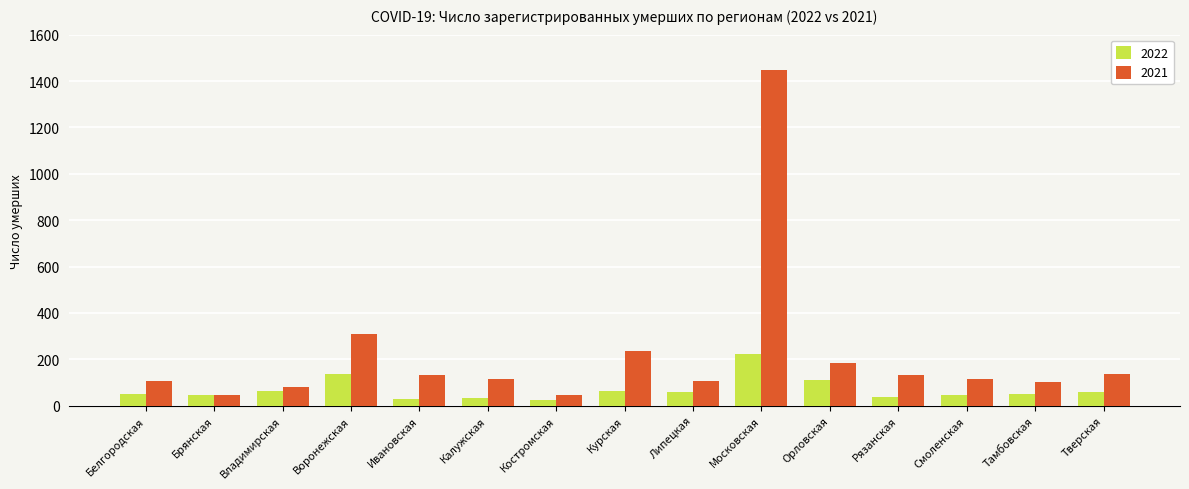

How many data points does each series have?

15